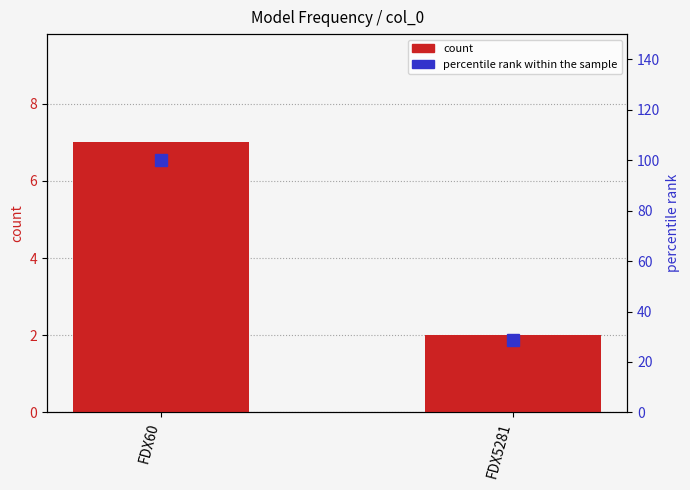

What is the difference between the maximum and minimum values in the percentile rank within the sample series?

71.4